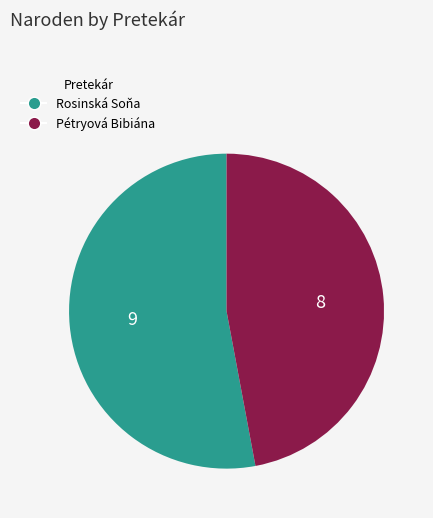

What is the smallest slice in the pie chart?

Pétryová Bibiána